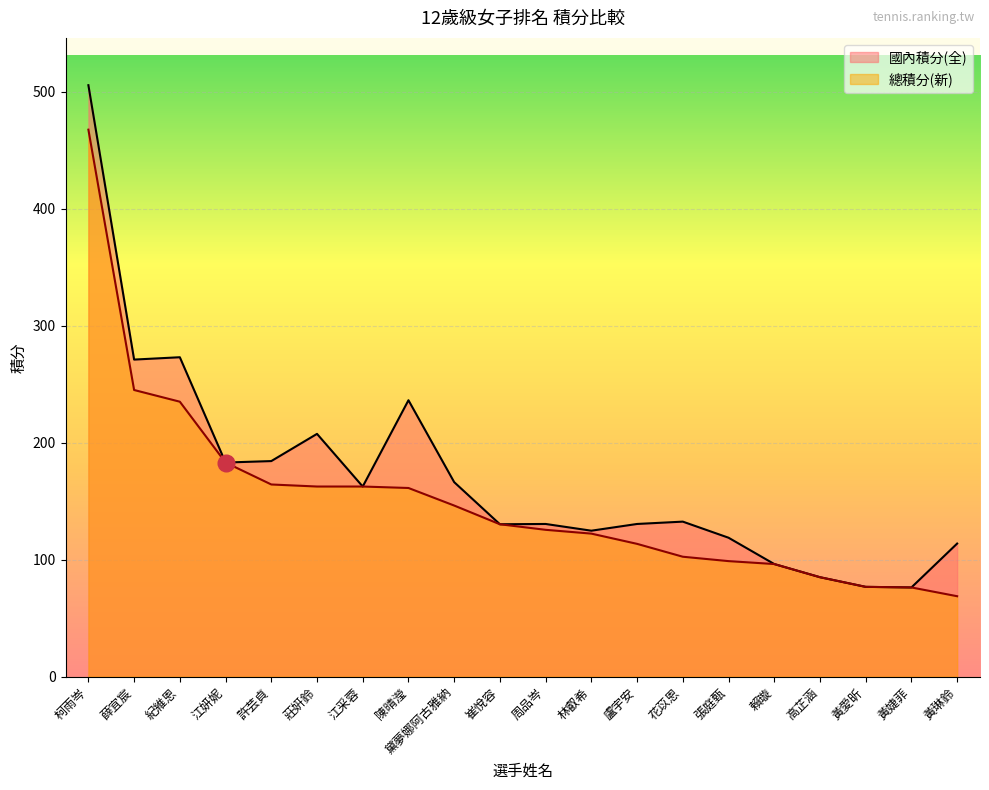

Reading left to right, transcribe all the data shown in this chart.

國內積分(全): 柯雨岑=505.5	薛宜宸=271.0	紀維恩=273.0	江妍妮=183.0	許芸貞=184.2	莊姸鈴=207.5	江采蓉=162.5	陳晴瀅=236.2	黛夢娜阿古雅納=166.2	崔悅容=130.2	周品岑=130.5	林叡希=124.8	盧宇安=130.5	花苡恩=132.5	張庭甄=118.8	賴璇=96.2	高芷涵=85.0	黃愛昕=76.8	黃婕菲=76.2	黃琳鈴=113.8
總積分(新): 柯雨岑=467.5	薛宜宸=245.0	紀維恩=235.0	江妍妮=183.0	許芸貞=164.2	莊姸鈴=162.5	江采蓉=162.5	陳晴瀅=161.2	黛夢娜阿古雅納=146.2	崔悅容=130.2	周品岑=125.5	林叡希=122.2	盧宇安=113.5	花苡恩=102.5	張庭甄=98.8	賴璇=96.2	高芷涵=85.0	黃愛昕=76.8	黃婕菲=76.2	黃琳鈴=68.8